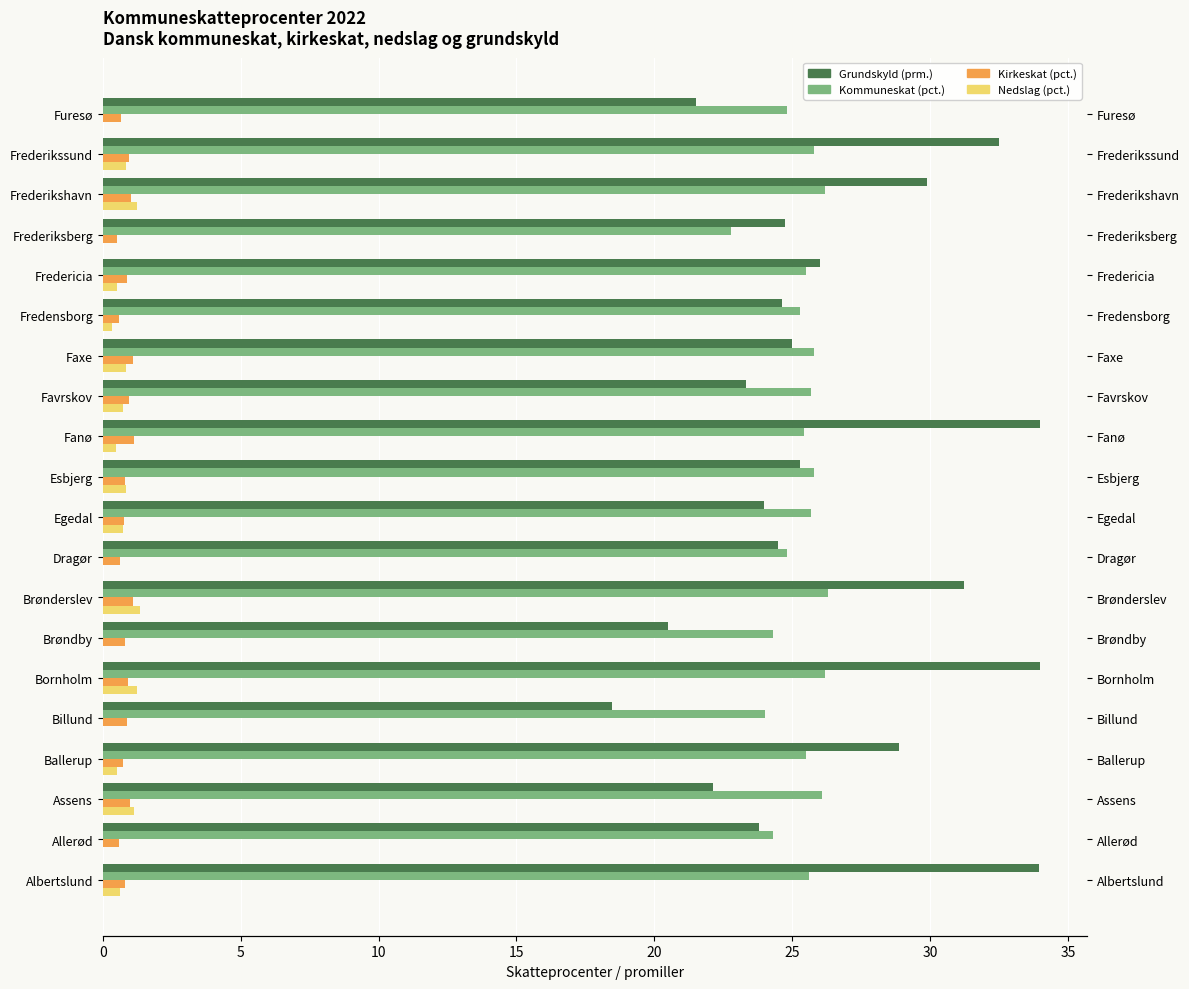

How many data points in Grundskyld (prm.) are less than 25?

10